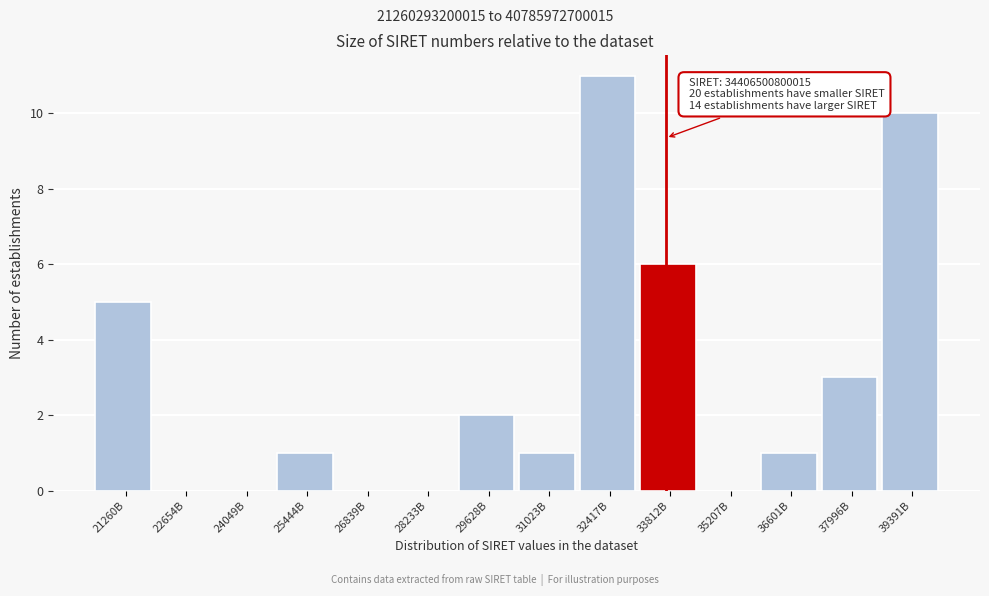

Reading left to right, list all the values displayed in this chart.

21260B=5	22654B=0	24049B=0	25444B=1	26839B=0	28233B=0	29628B=2	31023B=1	32417B=11	33812B=6	35207B=0	36601B=1	37996B=3	39391B=10